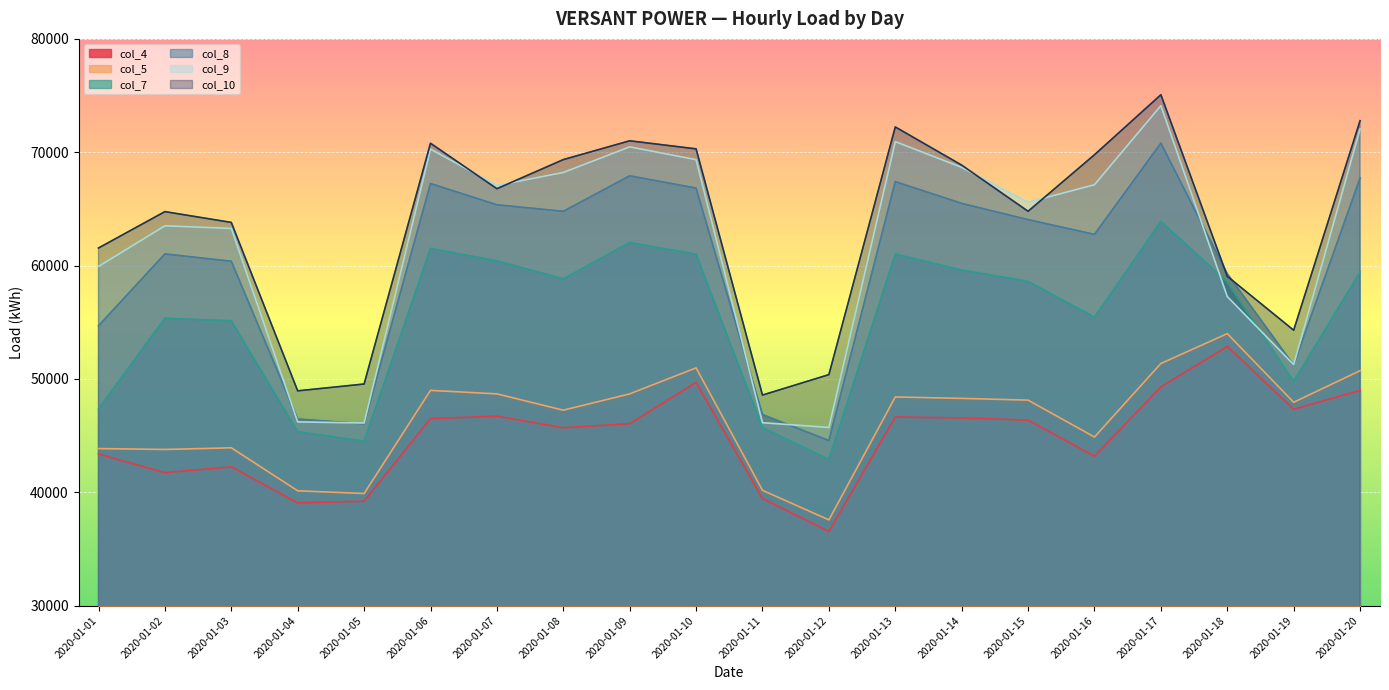

At which label is col_4 closest to 44712?

2020-01-08